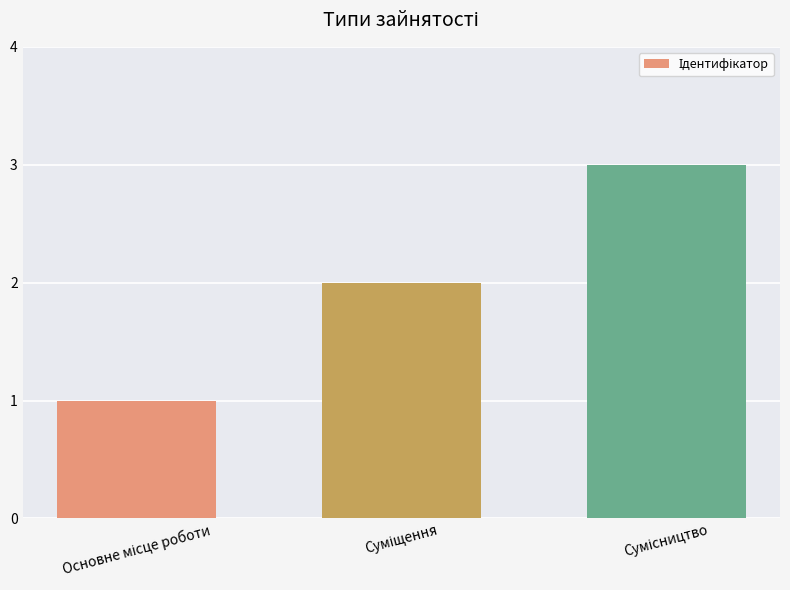

What is the maximum value shown in the chart?

3